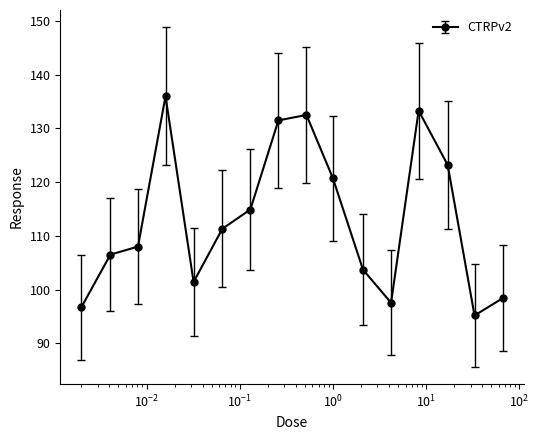

What is the value of the 1st point from the left?

96.7